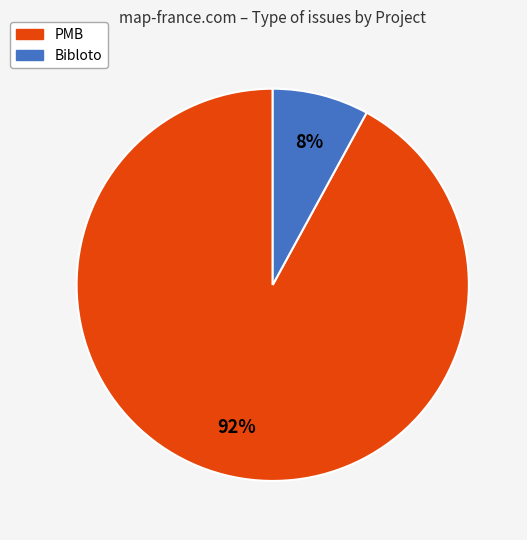

Combined, do PMB and Bibloto account for over 50%?

Yes